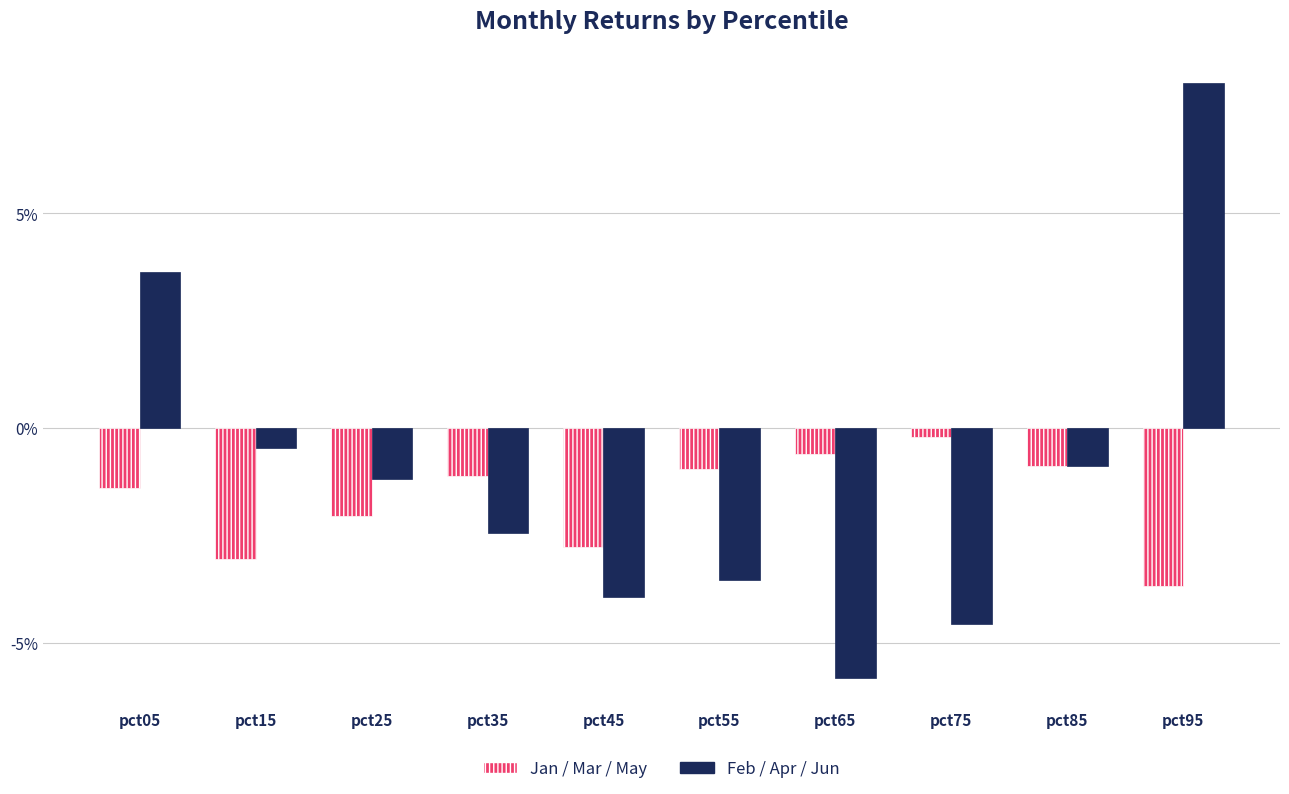

Which has a higher value, pct05 or pct95?

pct05